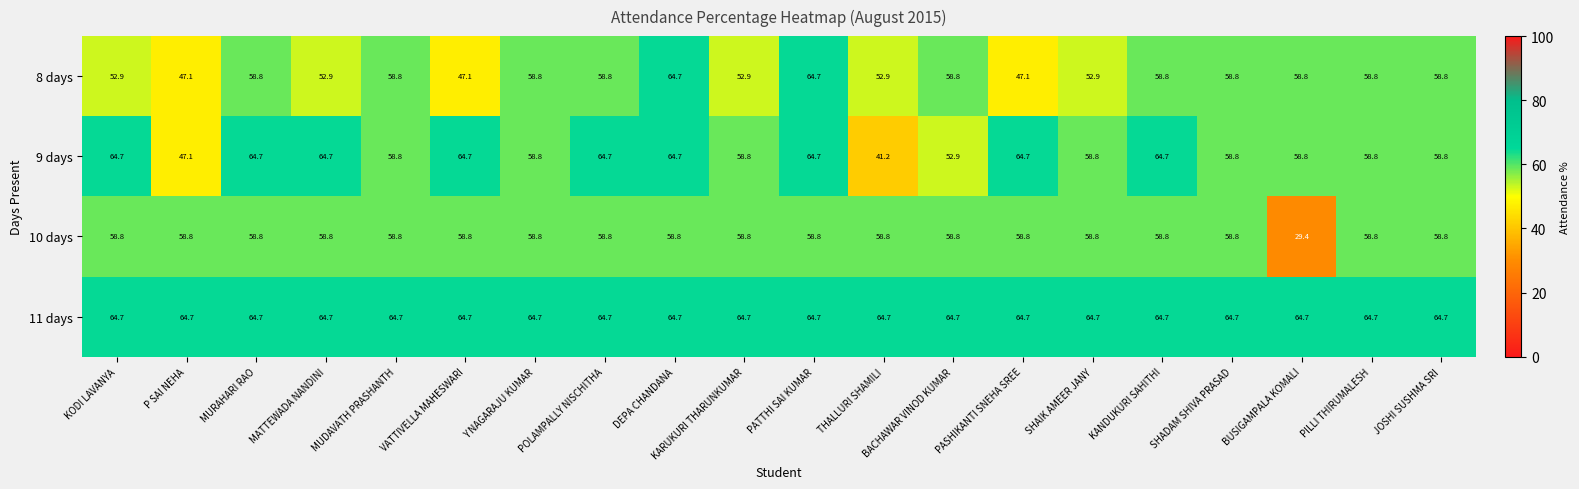

The 8 days series shows 31.1 at VATTIVELLA MAHESWARI. True or false?

False